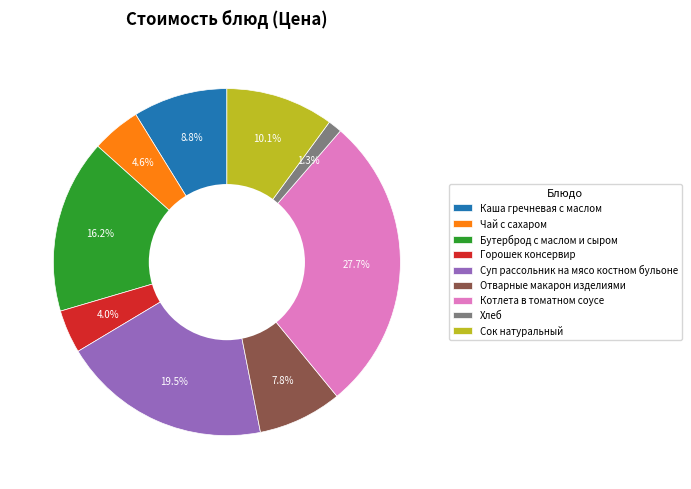

Which slice is the smallest?

Хлеб